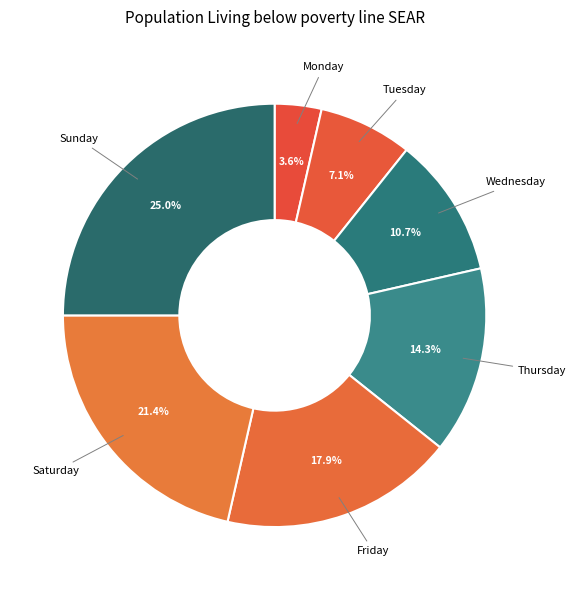

What percentage is NOT represented by Tuesday?

92.9%